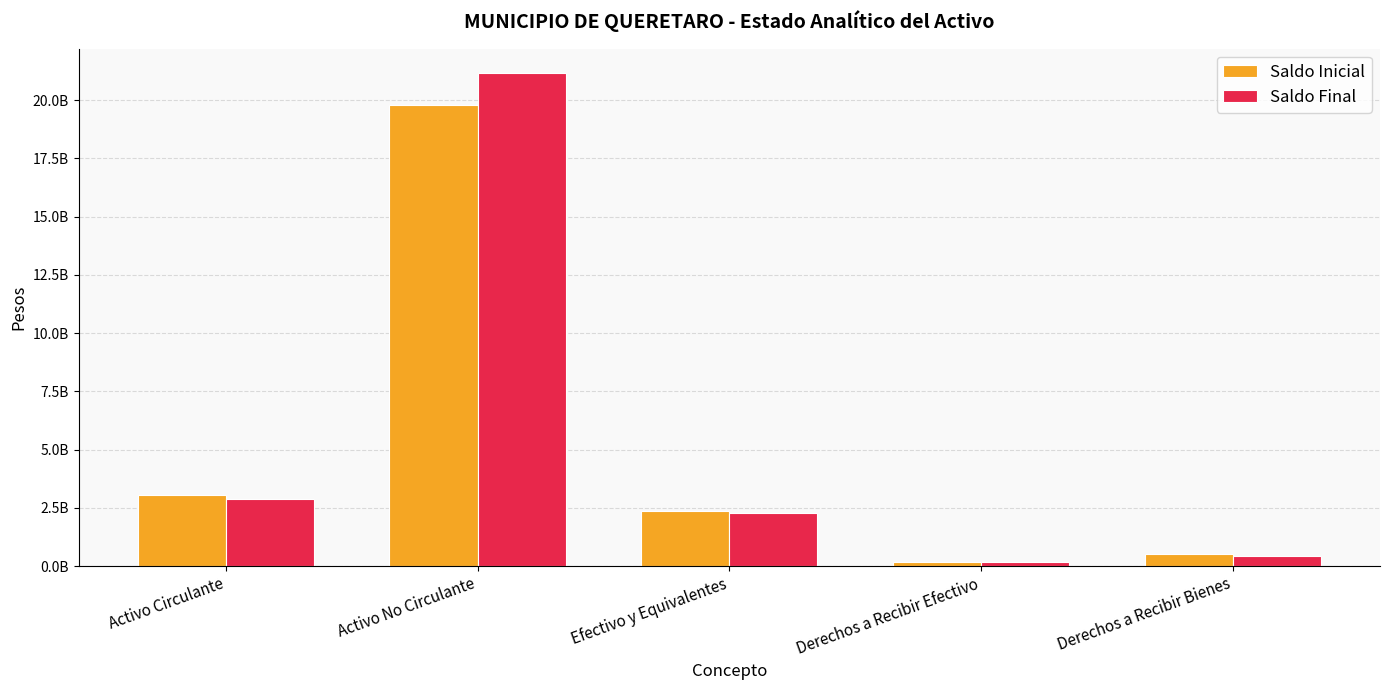

List the series in order of their peak value, lowest first.

Saldo Inicial, Saldo Final